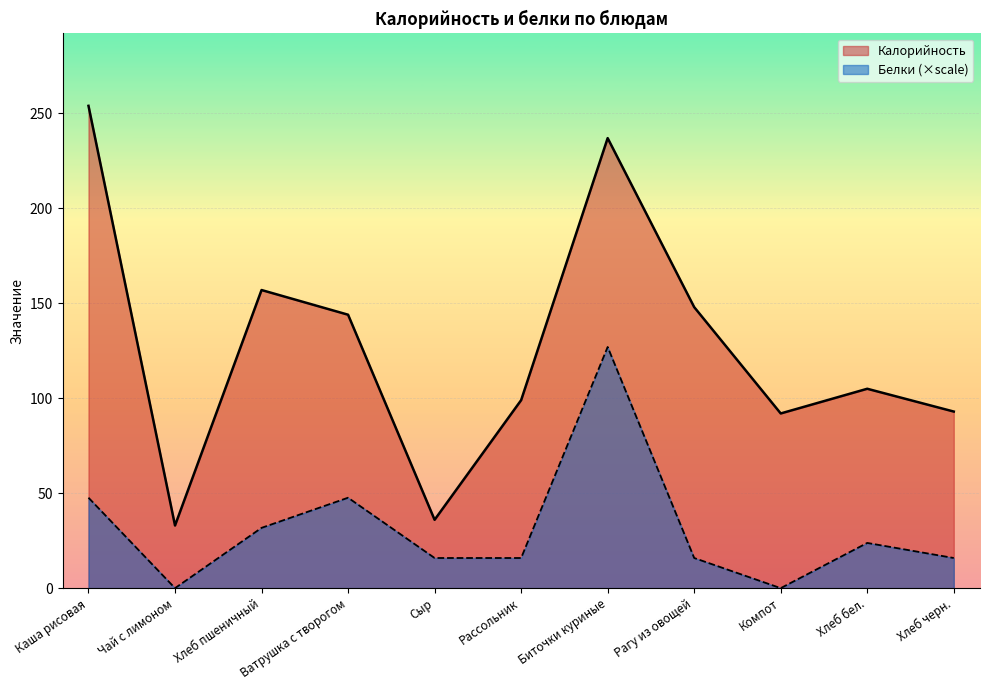

Is it true that Калорийность equals 50.0 at Хлеб бел.?

False